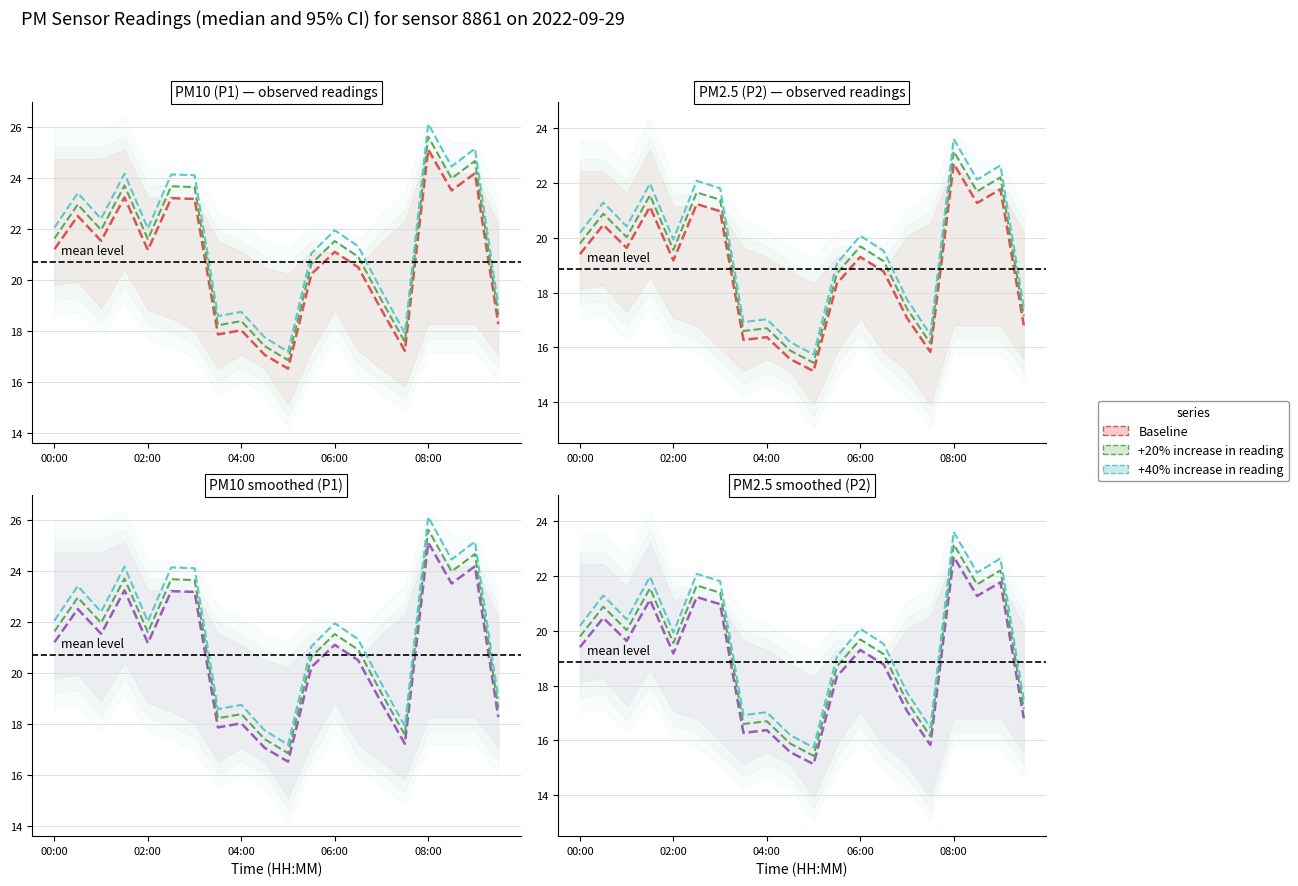

True or false: P1 has a value of 22.4 at 01:00.

True